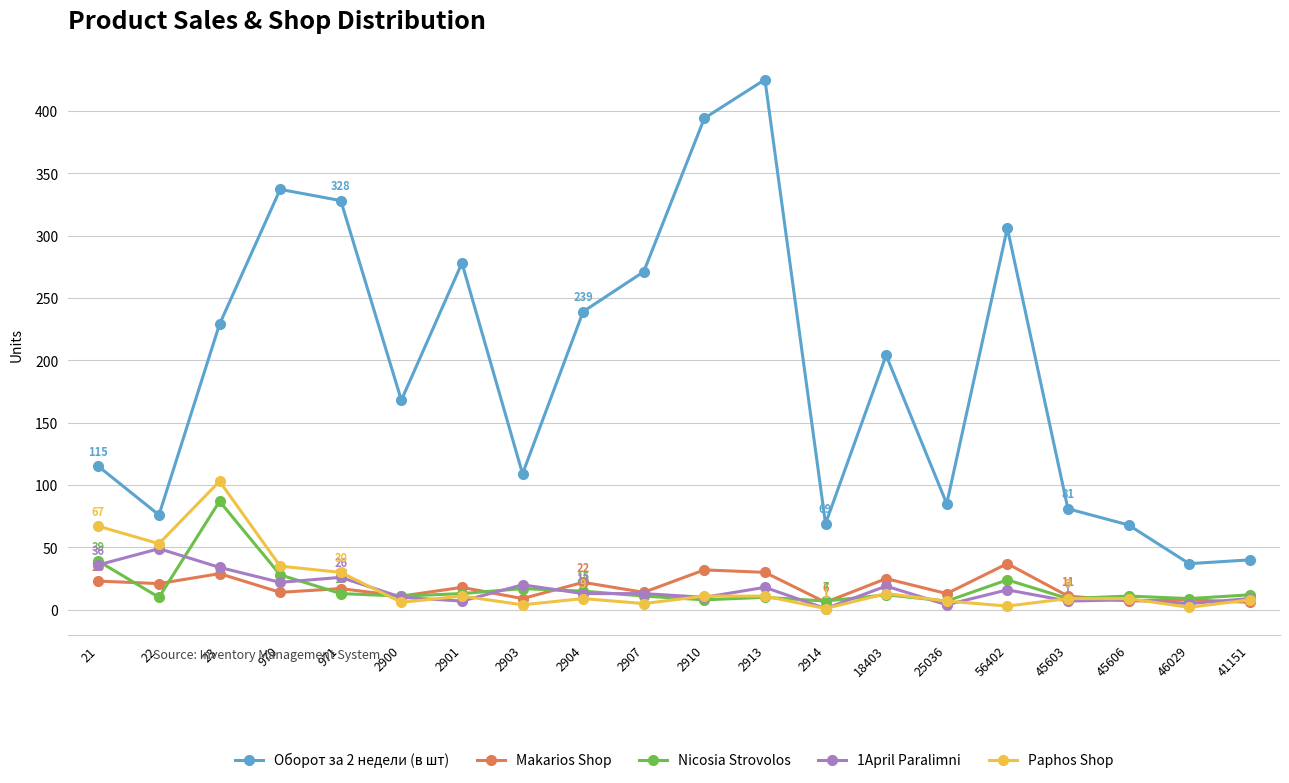

How many lines are shown in the chart?

5